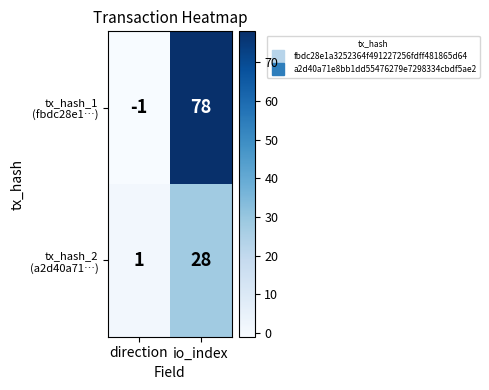

What is the difference between the highest and lowest values at io_index?

50